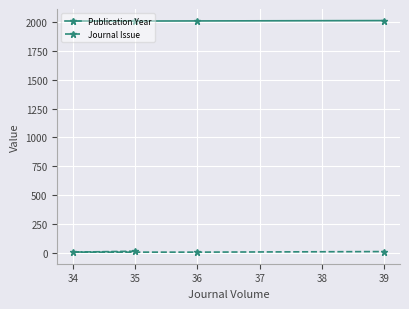

Reading left to right, list all the values displayed in this chart.

Publication Year: 2010	2009	2011	2014
Journal Issue: 12	4	4	9